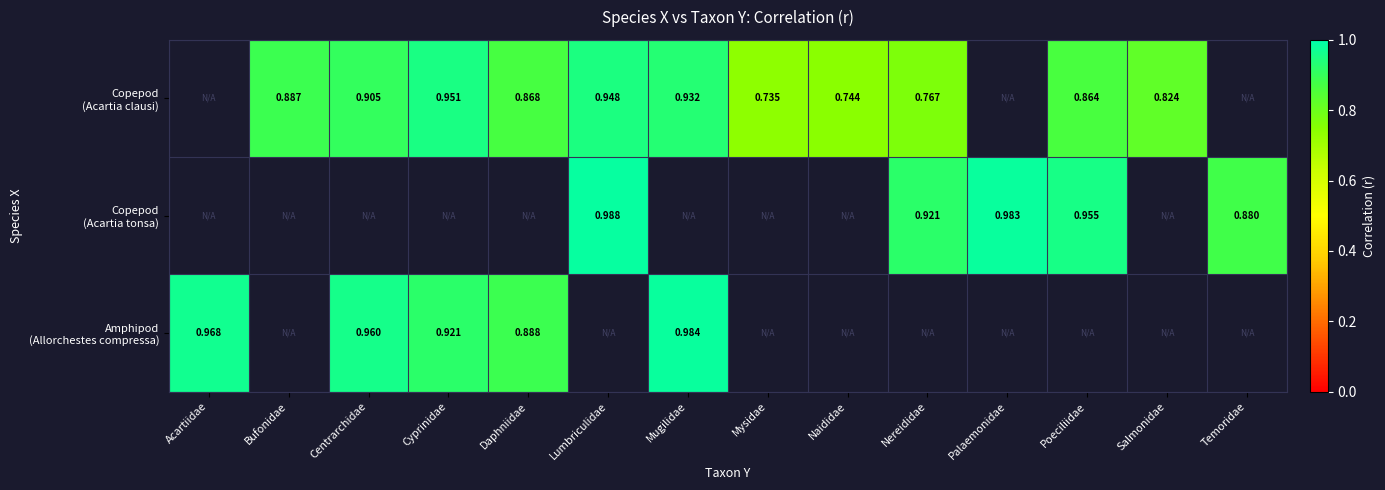

At which label does Copepod (Acartia clausi) first exceed 0?

Bufonidae